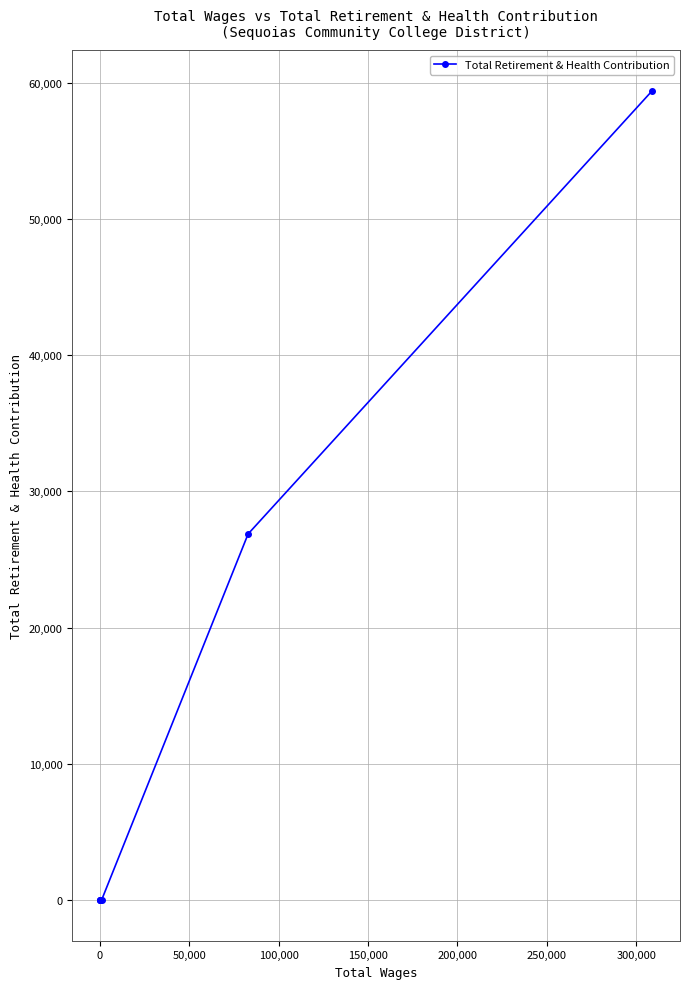

What is the average value?

14383